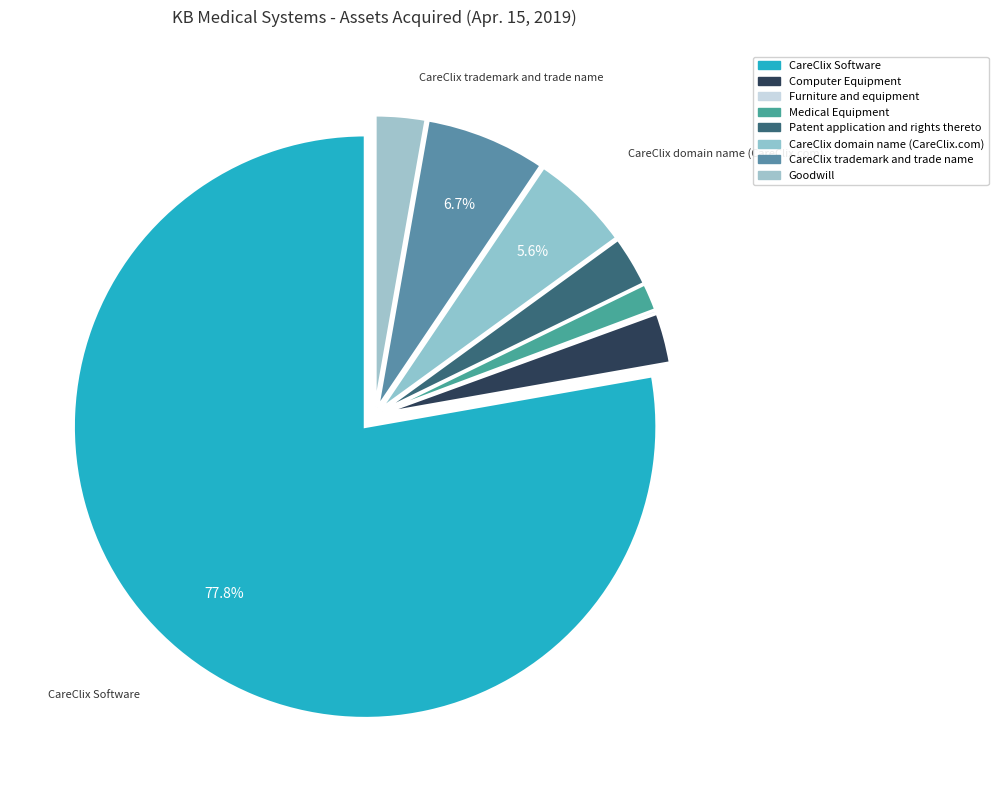

Is there any slice that represents more than half of the pie?

Yes